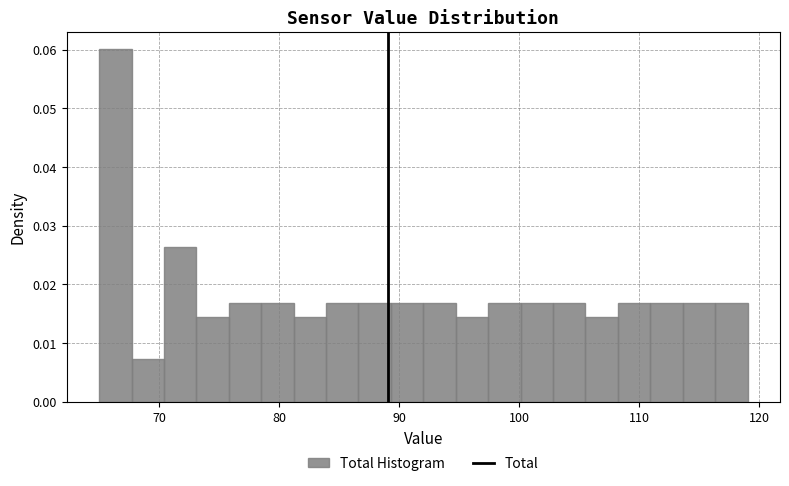

Around what value on the x-axis is the tallest bar? Give the approximate position of its centre, as read against the axis.

66